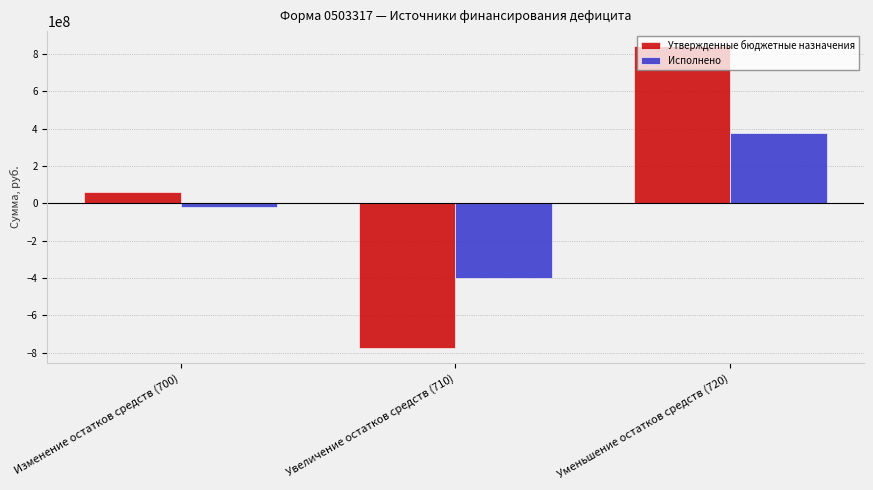

What is the difference between the Исполнено values at Изменение остатков средств (700) and Уменьшение остатков средств (720)?

399626973.6